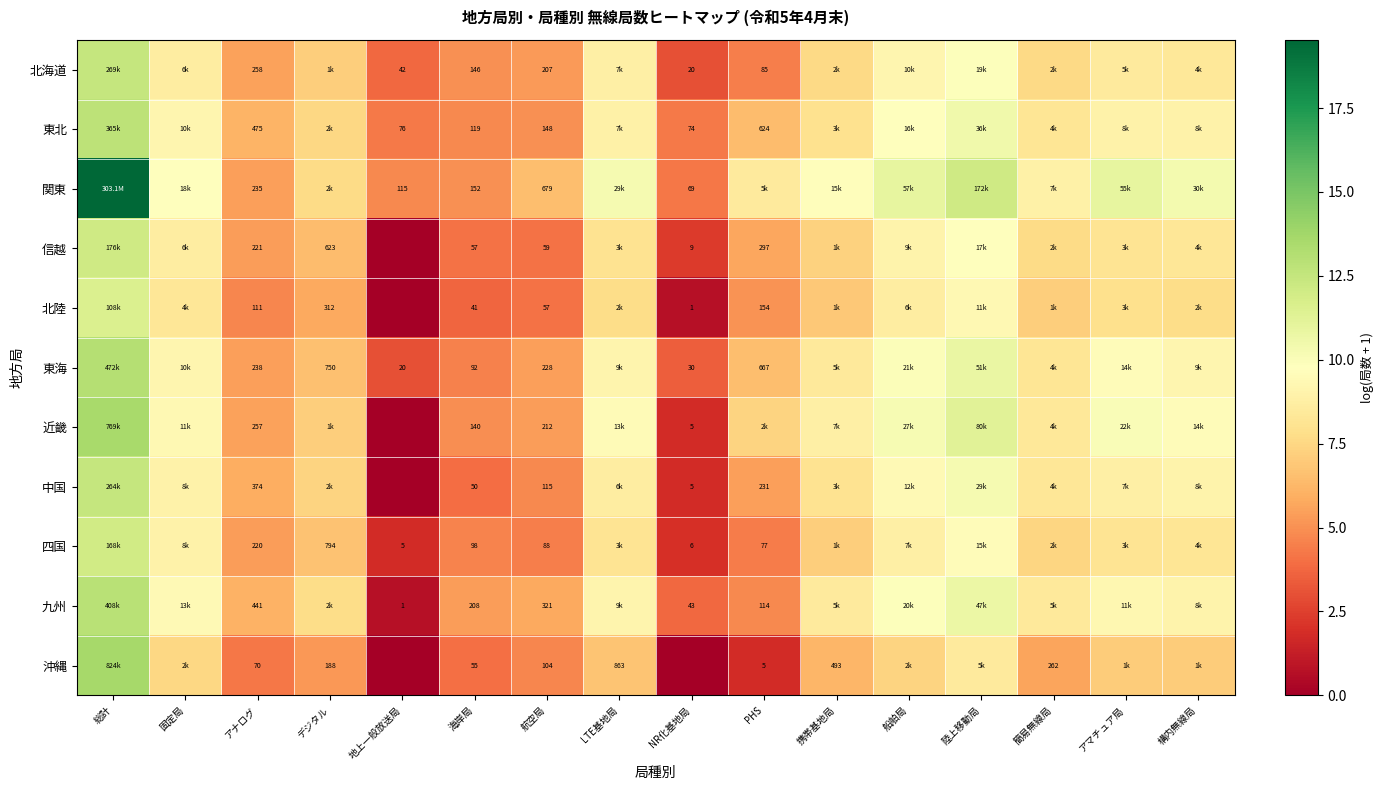

At which category does the chart reach its minimum across all series?

地上一般放送局